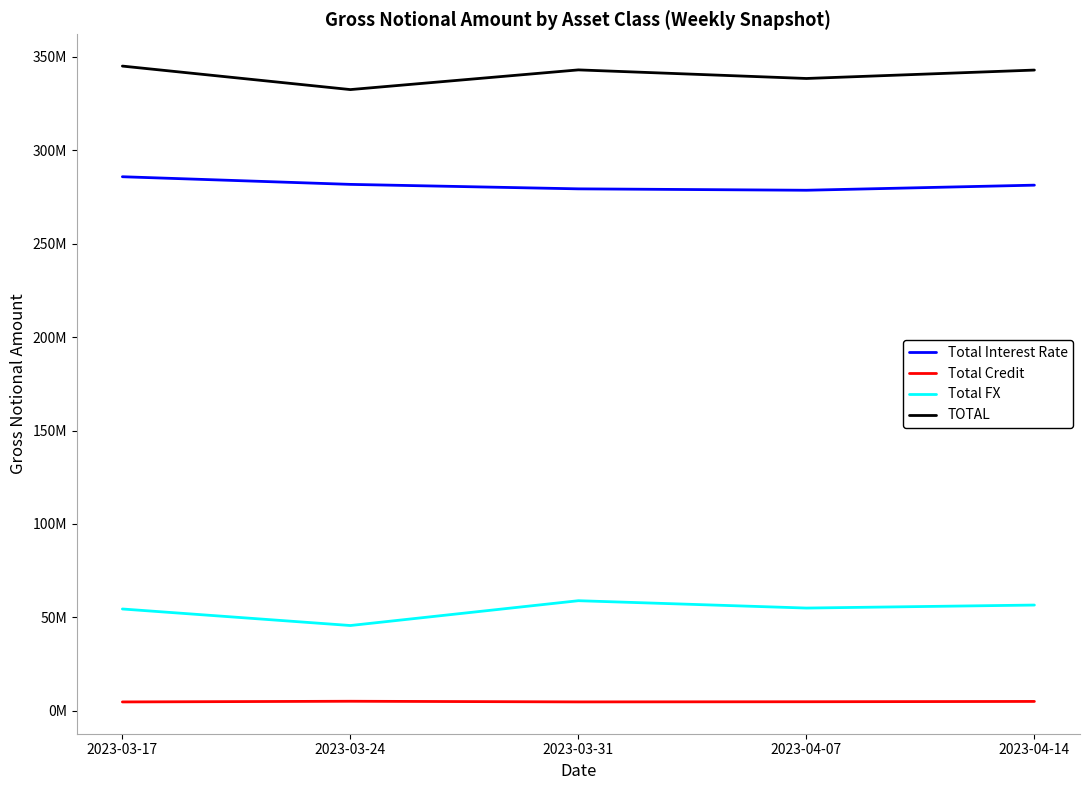

At which label is Total Interest Rate closest to 282218912?

2023-03-24